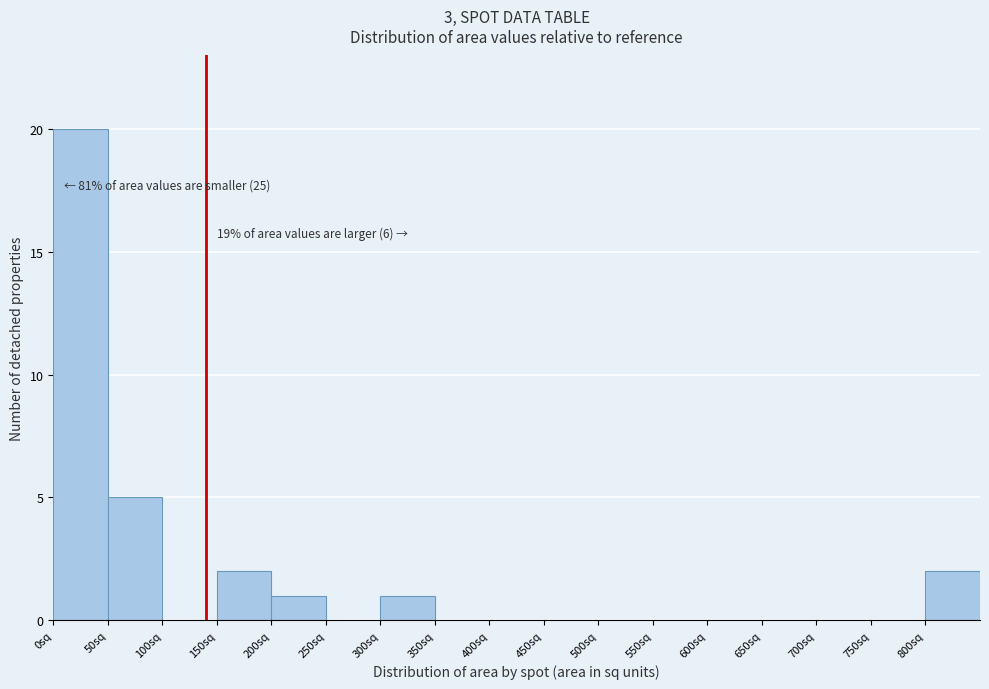

Which range on the x-axis has the tallest bar?

0 to 50